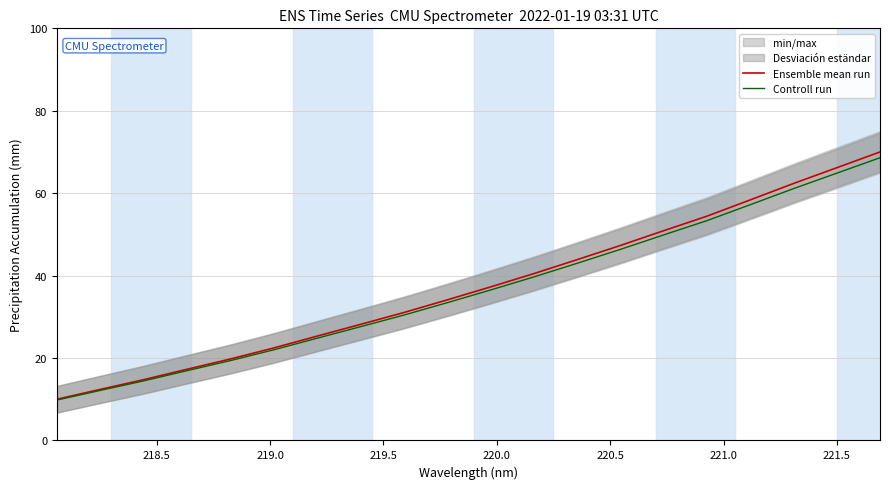

True or false: Ensemble mean run has more than 0 interior local peaks.

False